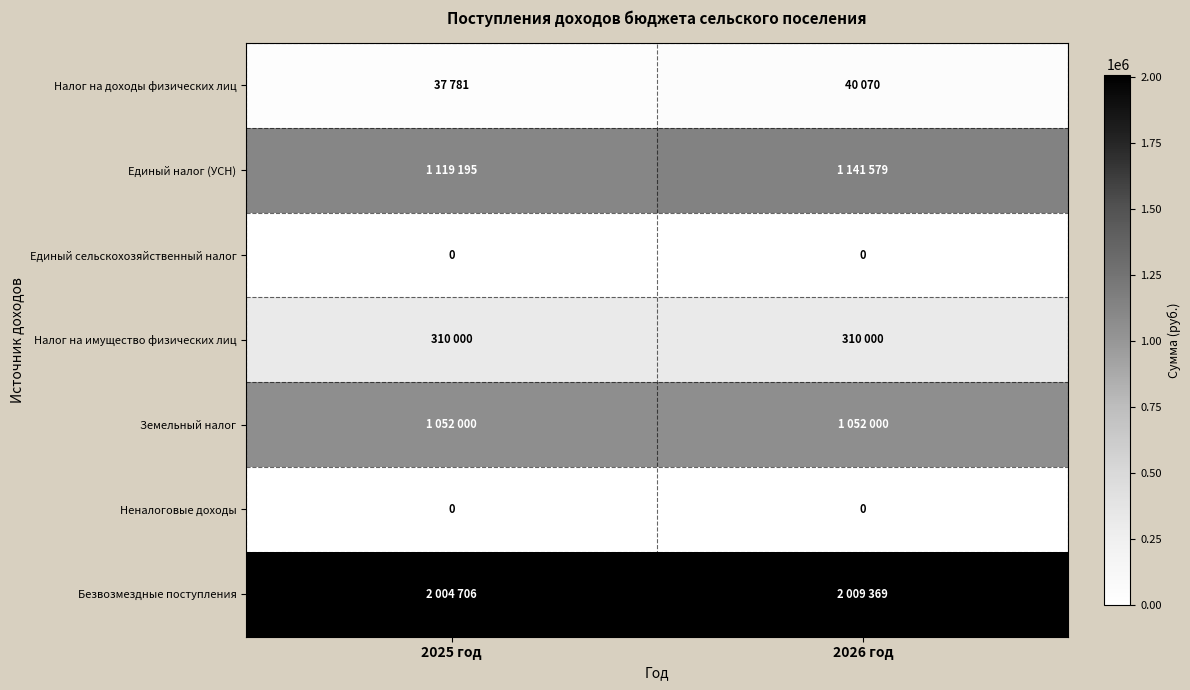

The value of Единый сельскохозяйственный налог at 2025 год is 0. True or false?

True